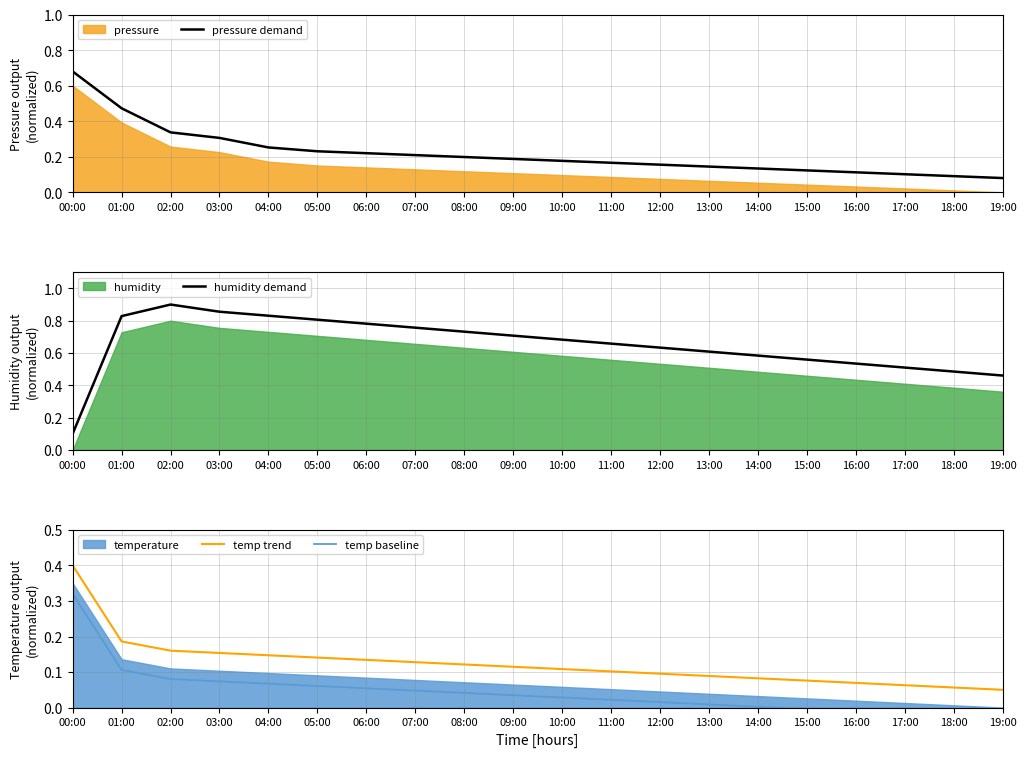

At which category is the sum across all series the highest?

01:00